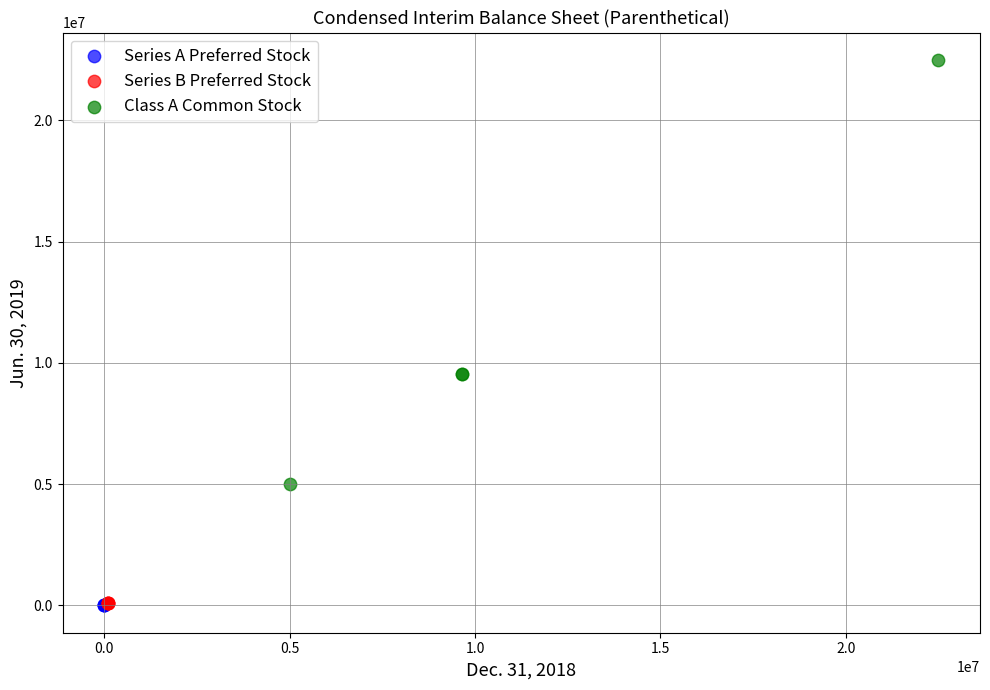

Which series contains the highest Y value?

Class A Common Stock